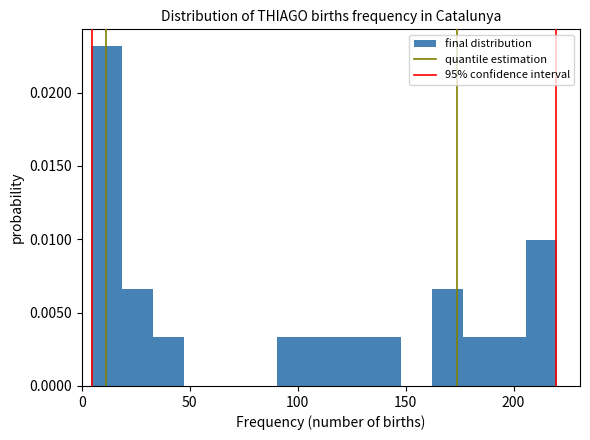

Read against the x-axis, roughly where is the centre of the tallest bar?

10